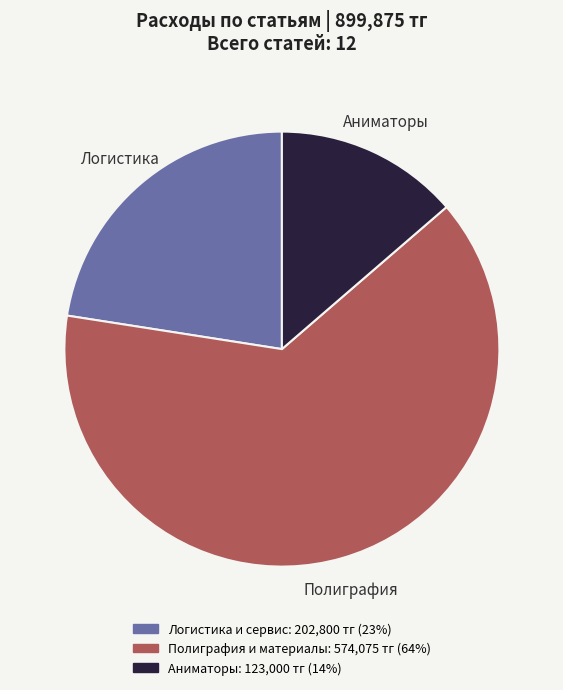

Is there any slice that represents more than half of the pie?

Yes